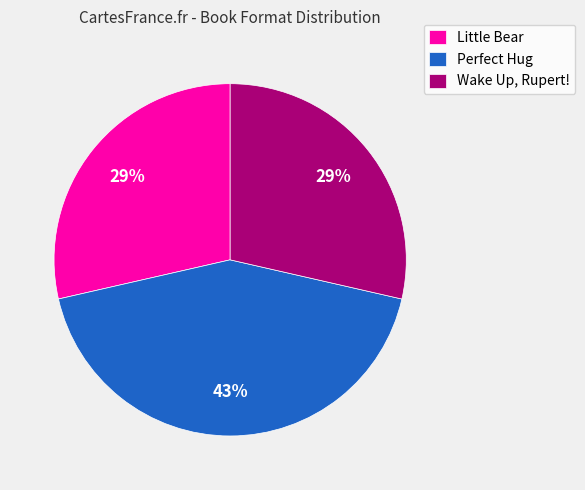

To the nearest percent, what percentage of the pie is Perfect Hug?

43%